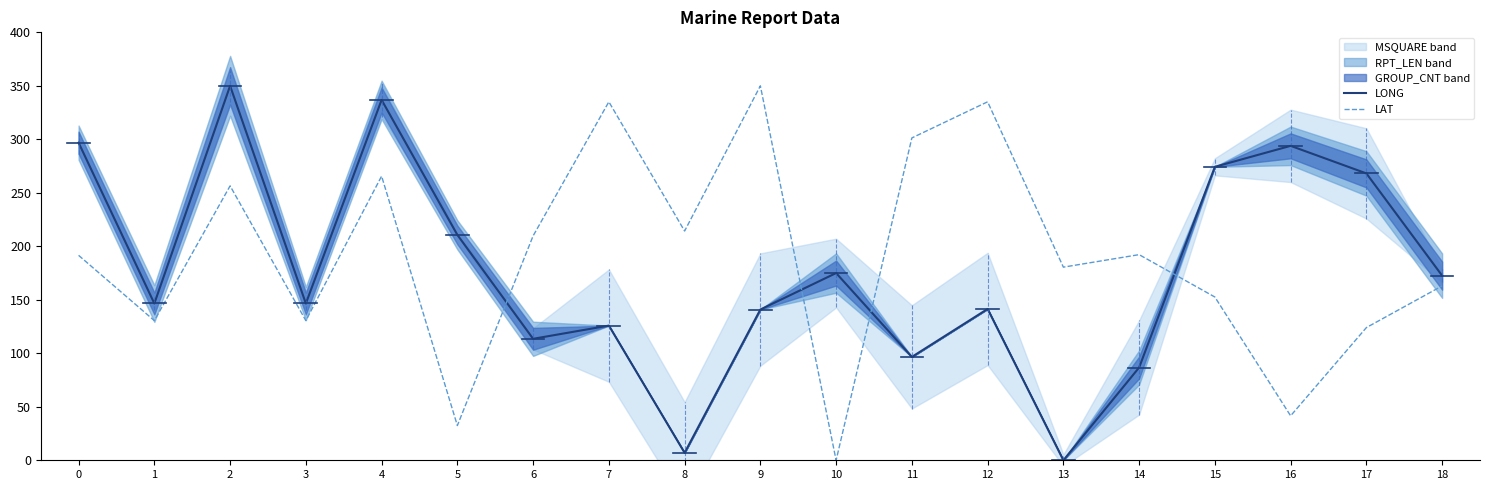

What value does the LONG series have at 2?

350.0